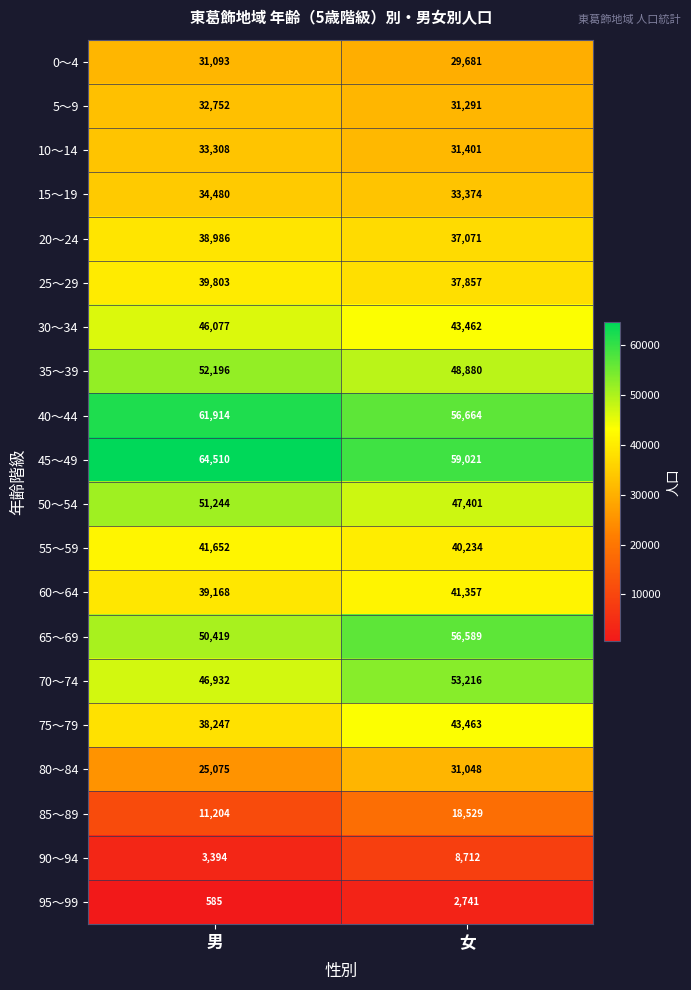

The 75～79 series shows 17317 at 女. True or false?

False